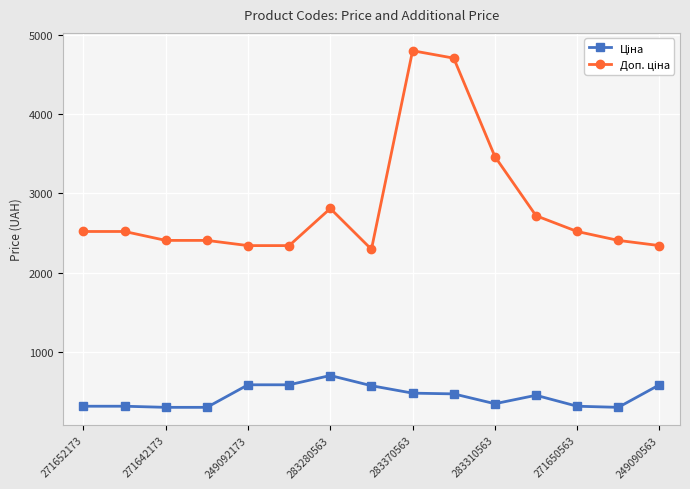

What is the maximum value shown in the chart?

4796.4